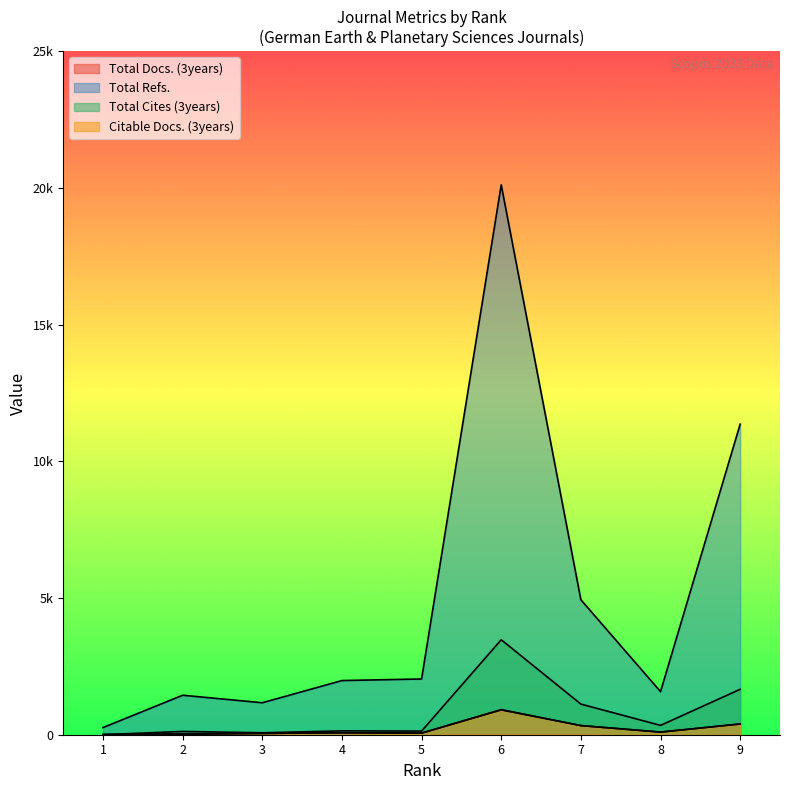

Is the value of Total Cites (3years) at 4 greater than the value of Total Docs. (3years) at 4?

Yes